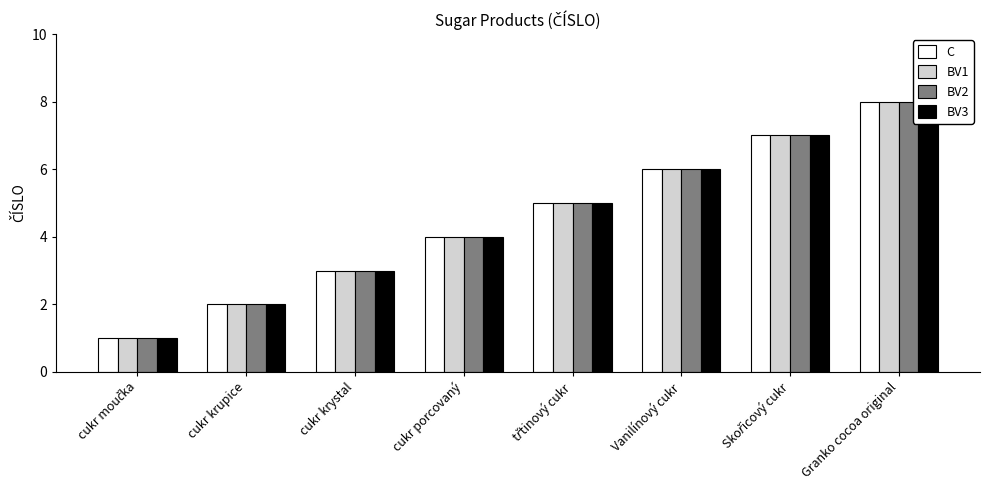

Is it true that BV2 equals 5 at třtinový cukr?

True